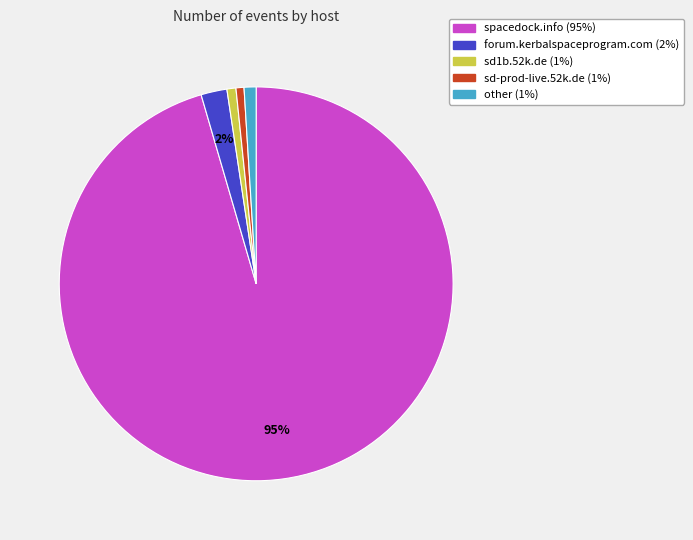

Which category has the biggest portion of the pie?

spacedock.info